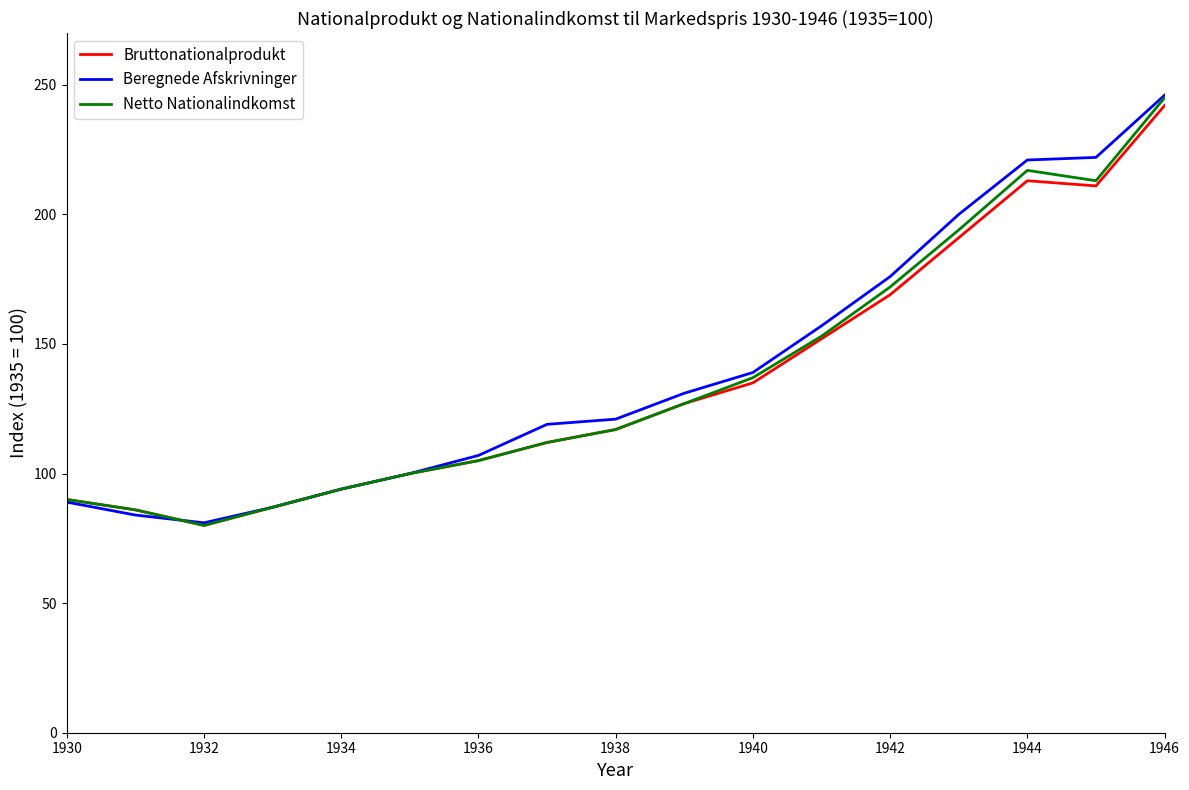

What is the maximum value for Bruttonationalprodukt?

242